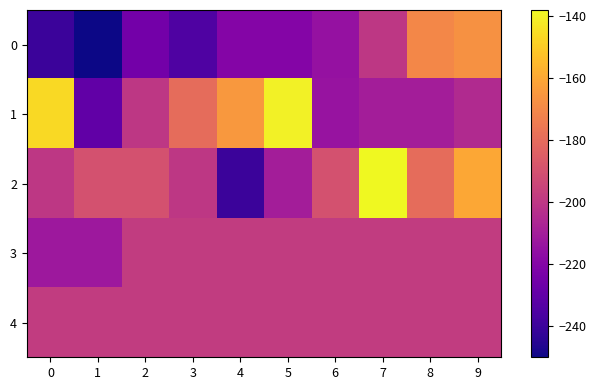

Which series has the largest total across all categories?

2